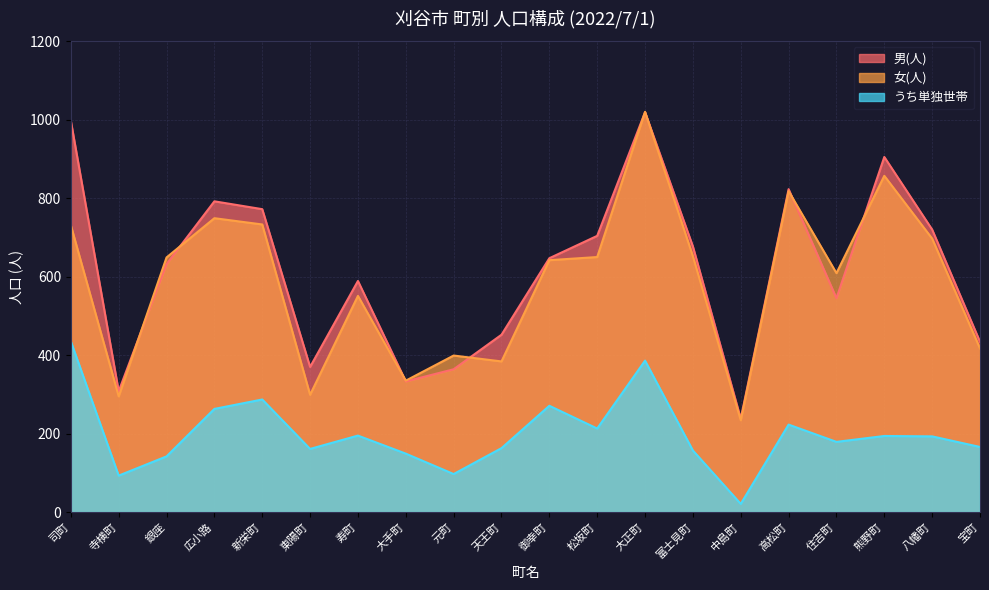

What is the difference between the うち単独世帯 values at 元町 and 天王町?

66